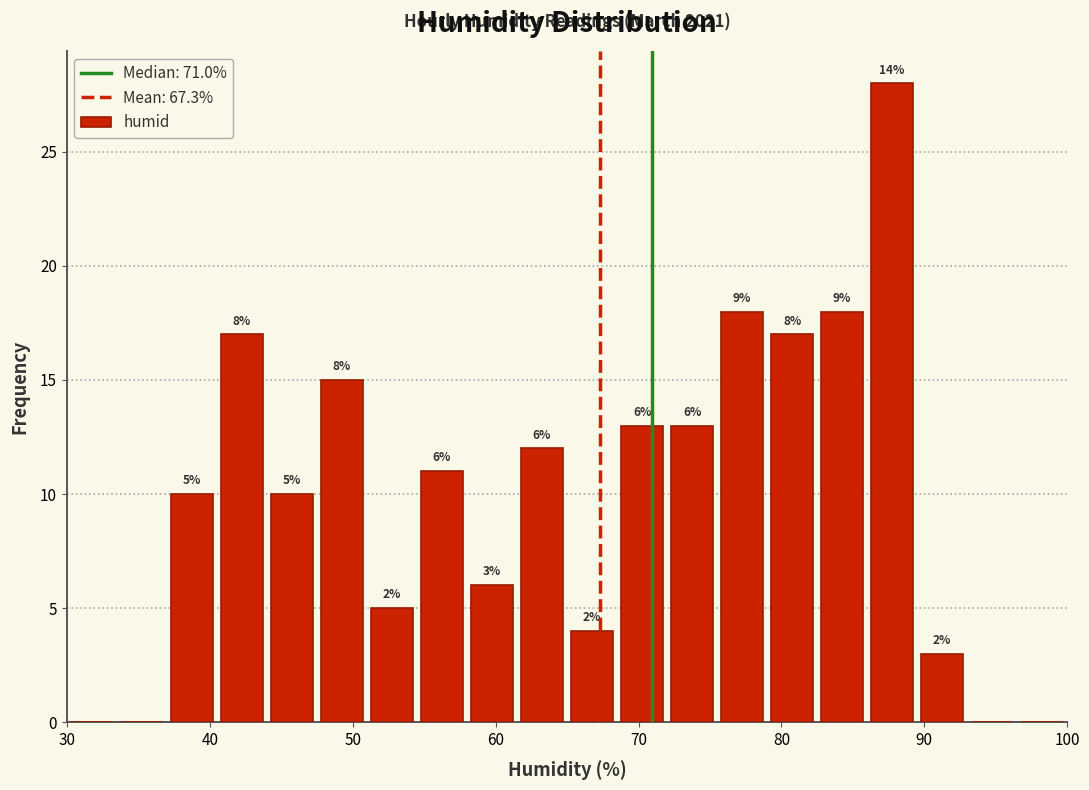

Around what value on the x-axis is the tallest bar? Give the approximate position of its centre, as read against the axis.

88